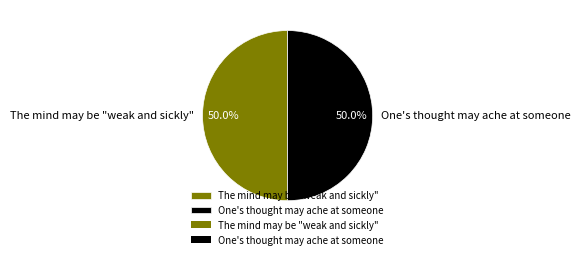

How many segments does this pie chart have?

2